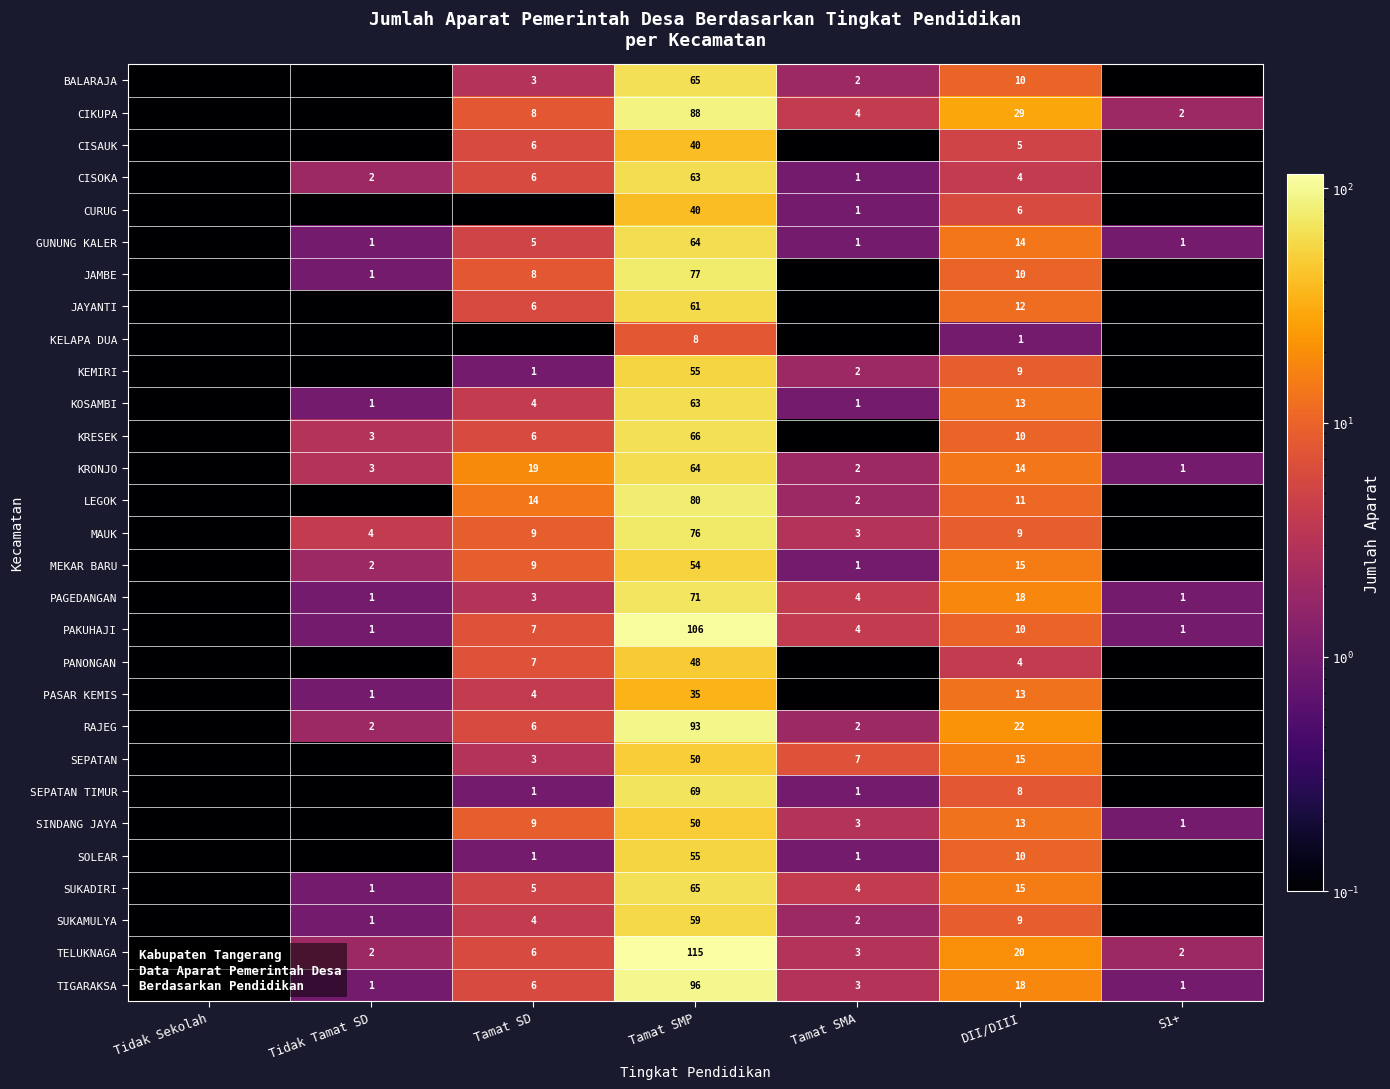

What is the difference between the highest and lowest values at Tidak Tamat SD?

3.9